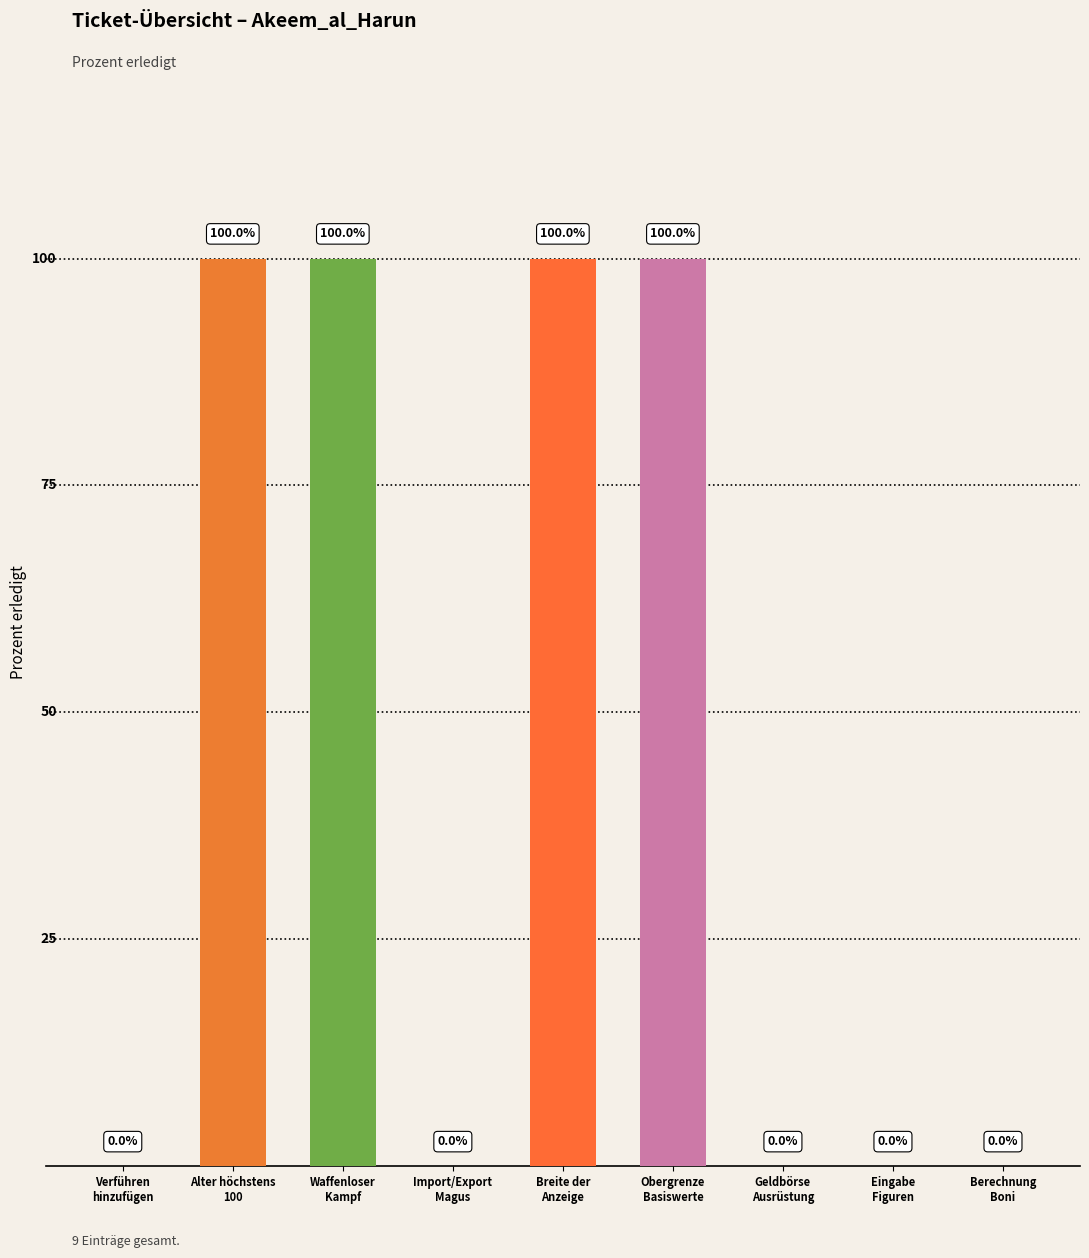

Are the bars horizontal?

No